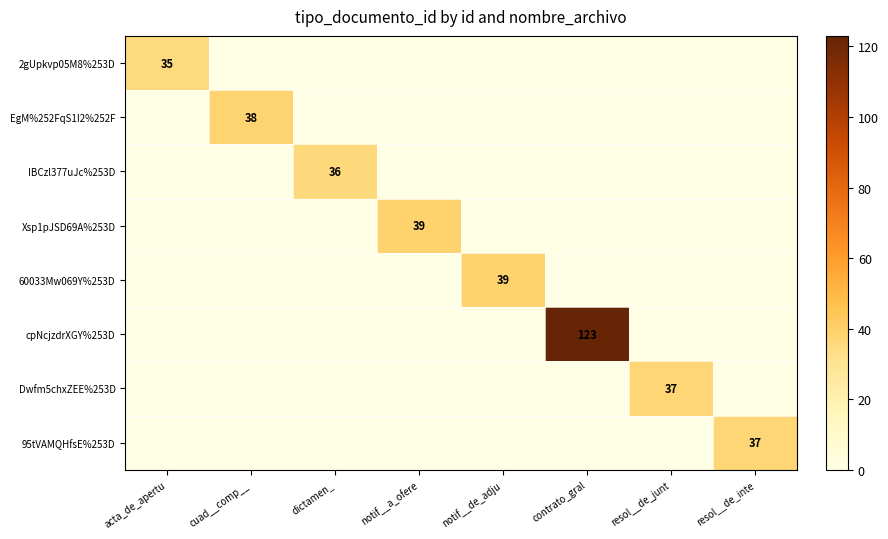

How many distinct data groups are displayed?

8